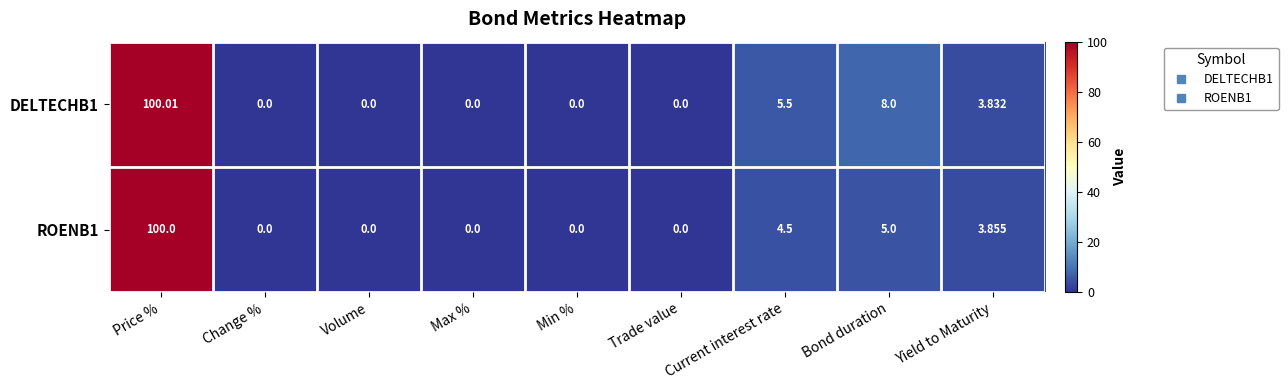

At which category is the sum across all series the highest?

Price %